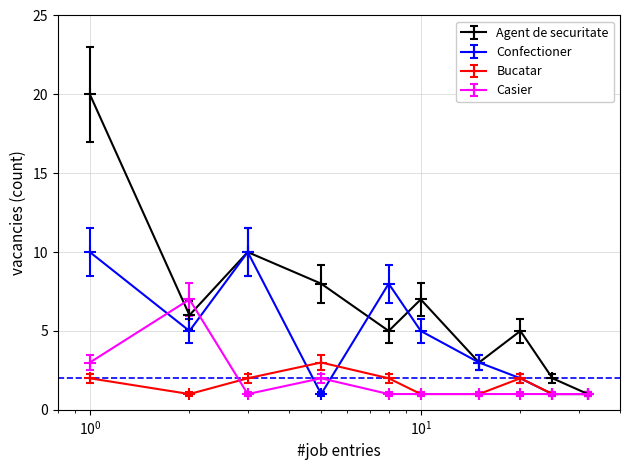

How many data points does each series have?

10